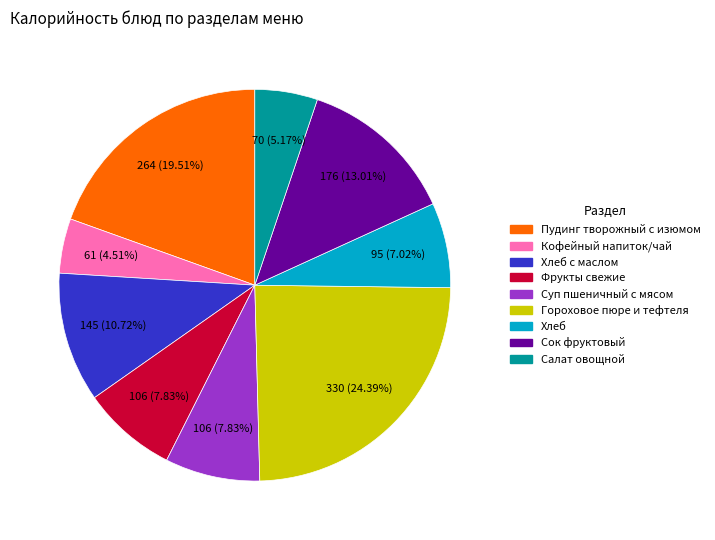

Does any single category account for the majority?

No